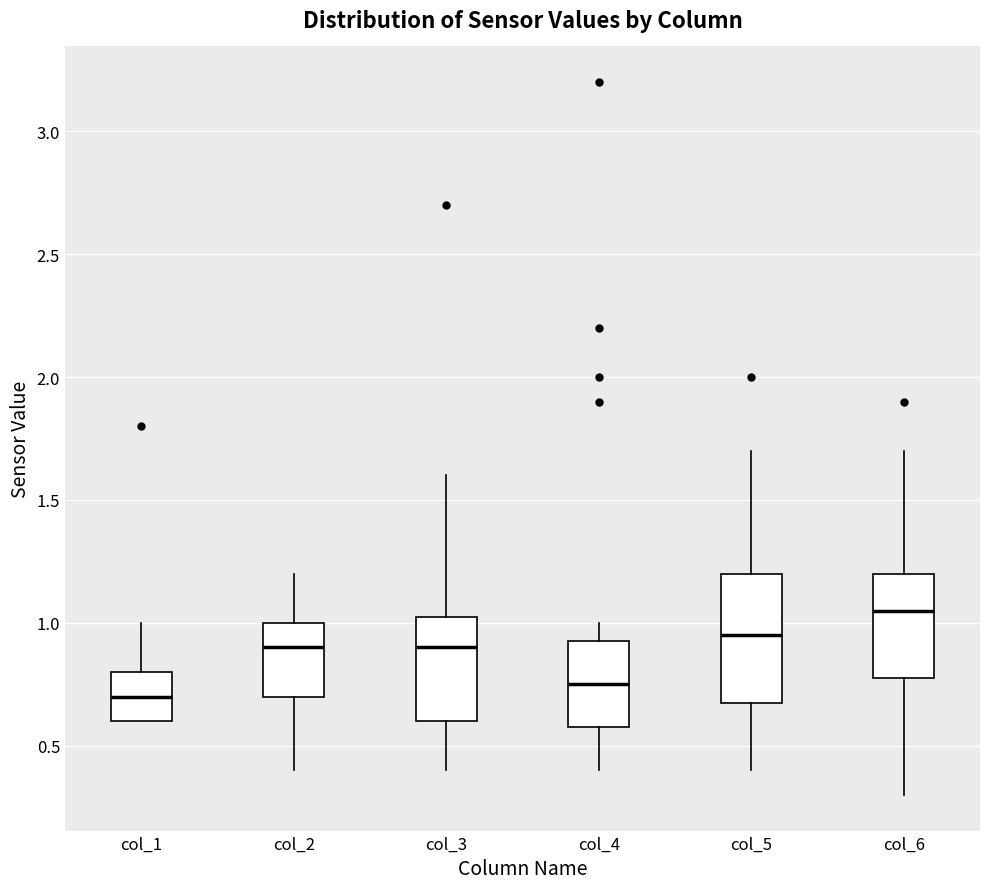

Reading left to right, transcribe this box plot: for each box, give where its median line is, the range the box spans, and where its two whiskers end, as read against the y-axis. The values are not printed on the chart, so give them approximately, as read against the axis.

col_1: median 0.70, box 0.60 to 0.80, whiskers 0.60 to 1.00
col_2: median 0.90, box 0.70 to 1.00, whiskers 0.40 to 1.20
col_3: median 0.90, box 0.60 to 1.05, whiskers 0.40 to 1.60
col_4: median 0.75, box 0.60 to 0.95, whiskers 0.40 to 1.00
col_5: median 0.95, box 0.70 to 1.20, whiskers 0.40 to 1.70
col_6: median 1.05, box 0.80 to 1.20, whiskers 0.30 to 1.70